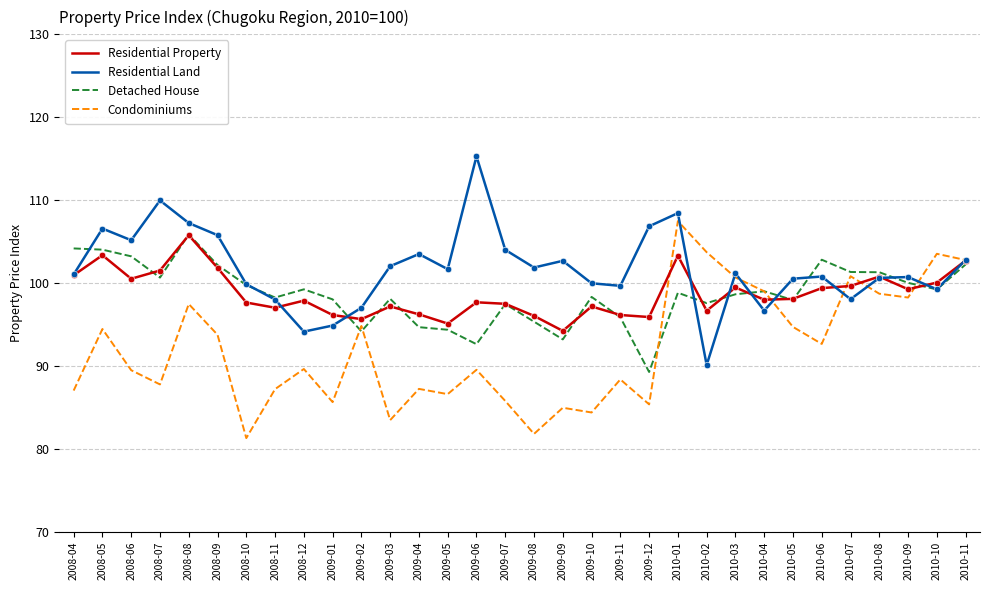

Between 2009-09 and 2010-07, which series saw the biggest shift?

Condominiums